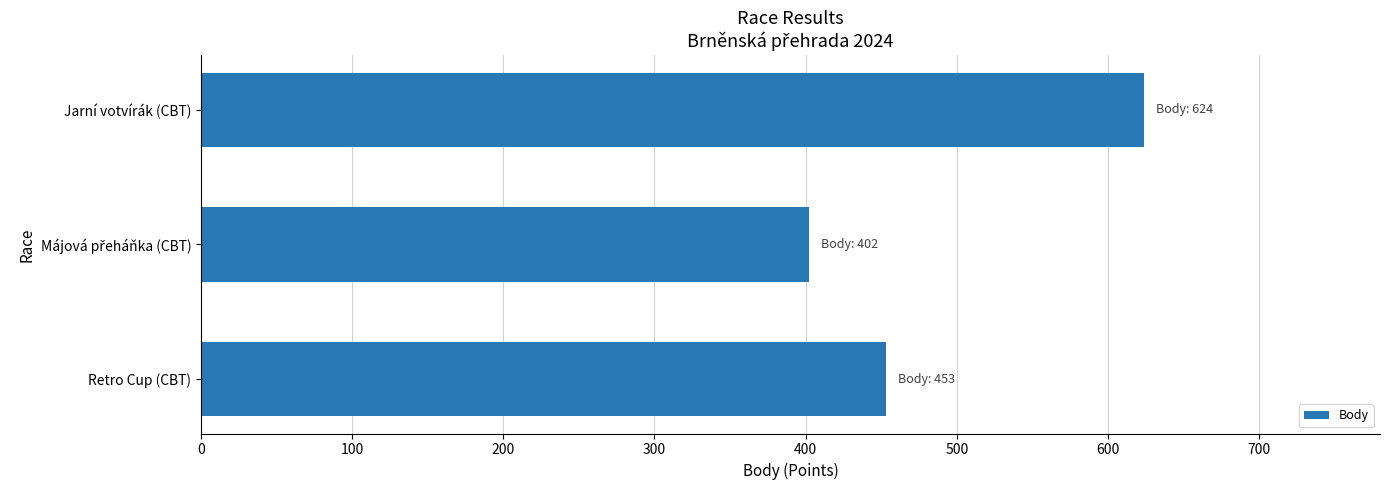

How many data points does each series have?

3